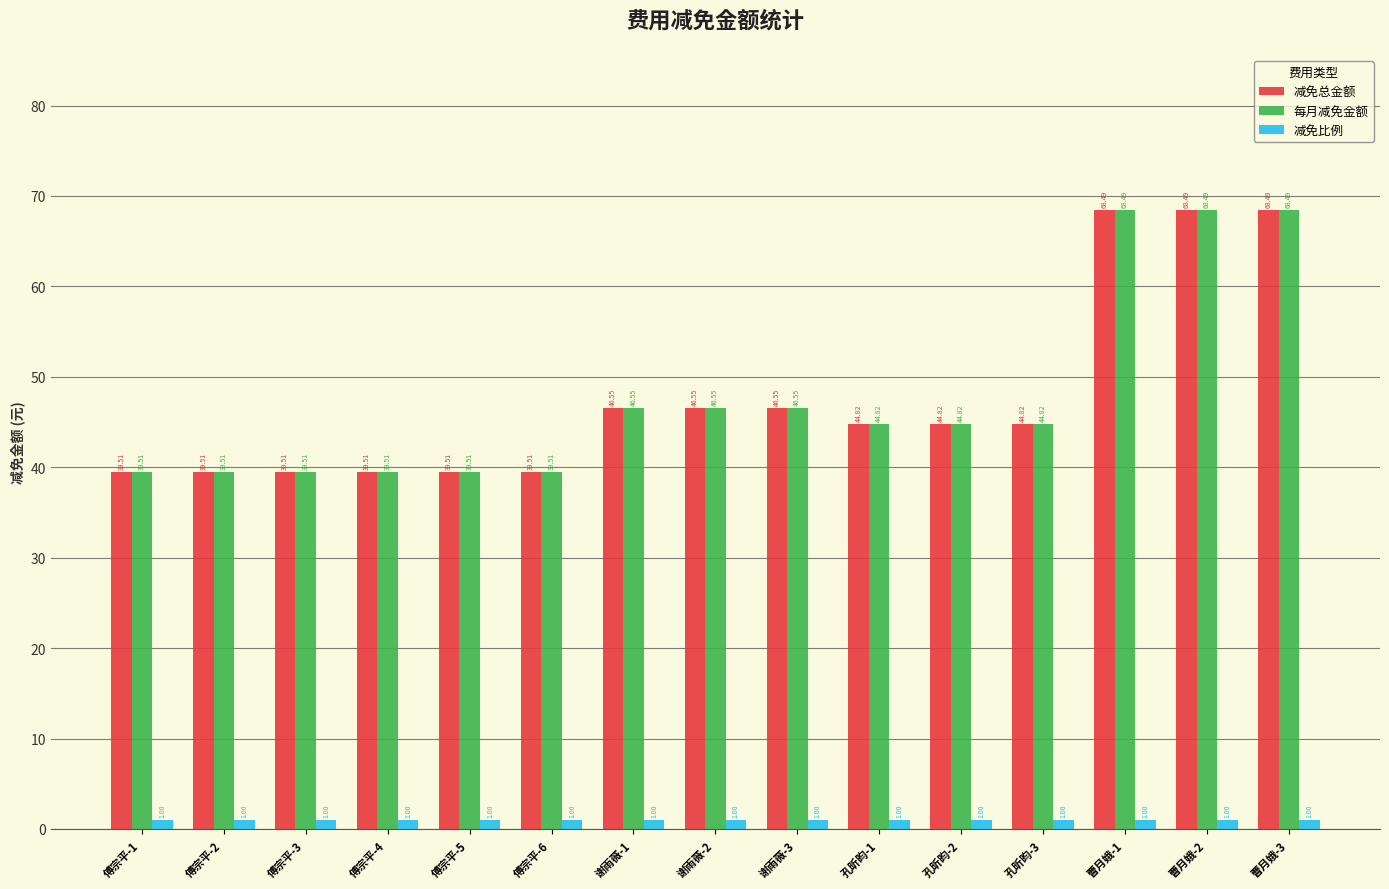

The 减免总金额 series shows 112.6 at 曹月娥-3. True or false?

False